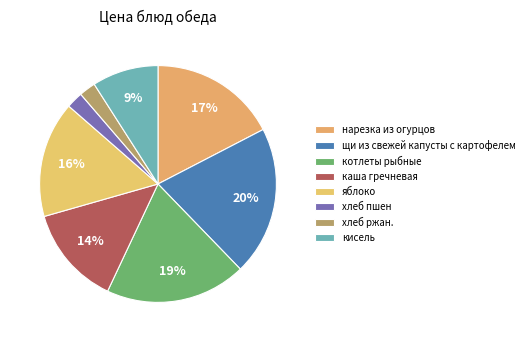

How many segments does this pie chart have?

8